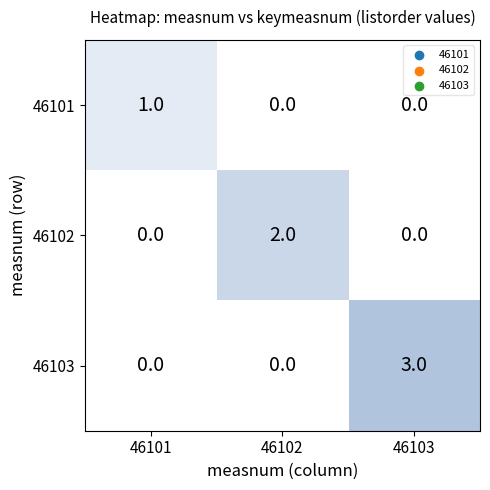

The value of 46103 at 46102 is 0. True or false?

True